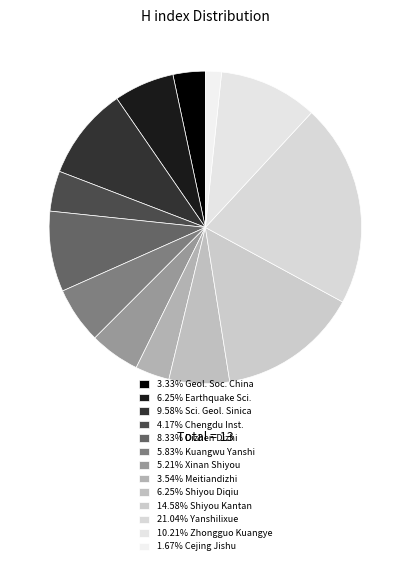

What is the smallest slice in the pie chart?

Cejing Jishu